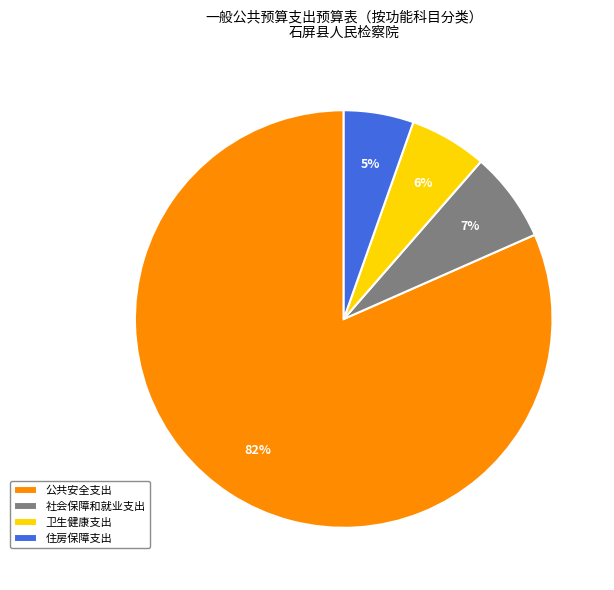

Does 公共安全支出 account for over 50% of the chart?

Yes